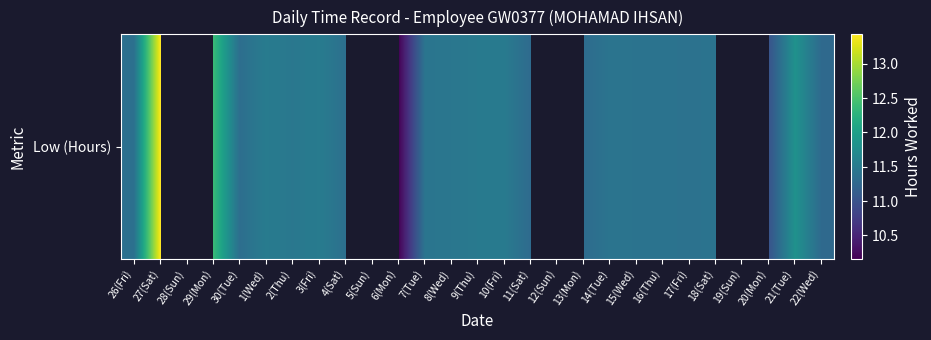

How many categories are shown in the chart?

27